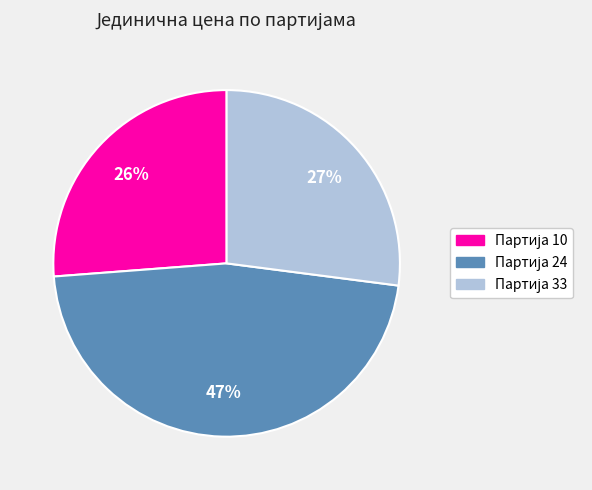

To the nearest percent, what is the average slice percentage?

33%